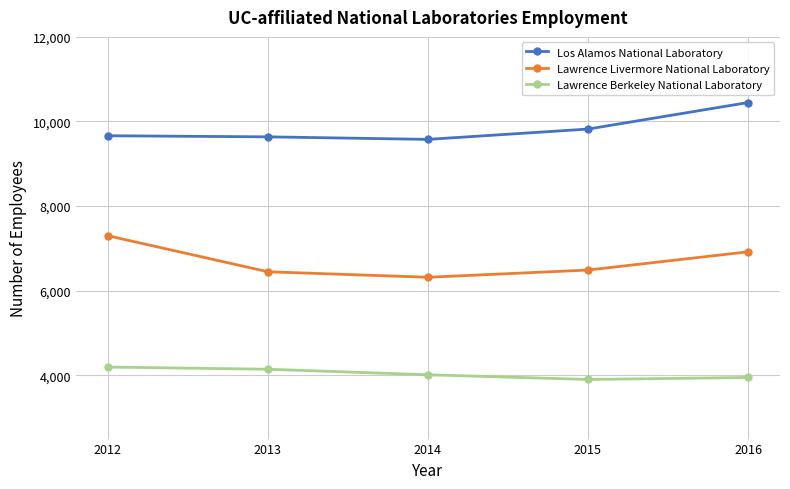

Which series has the largest range (max minus min)?

Lawrence Livermore National Laboratory